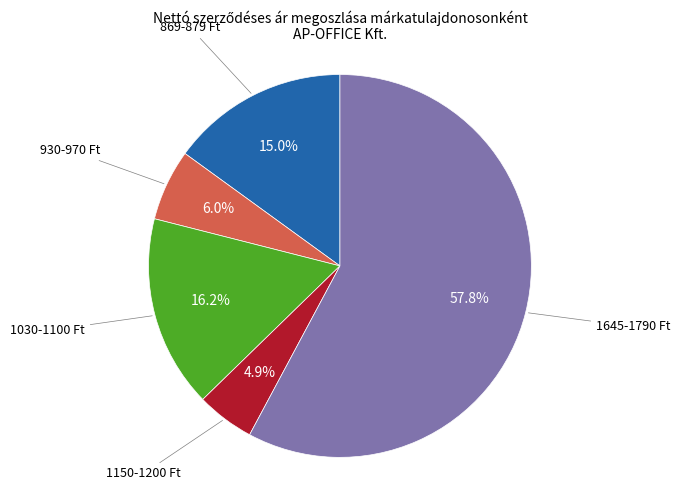

Which slice is the smallest?

1150-1200 Ft